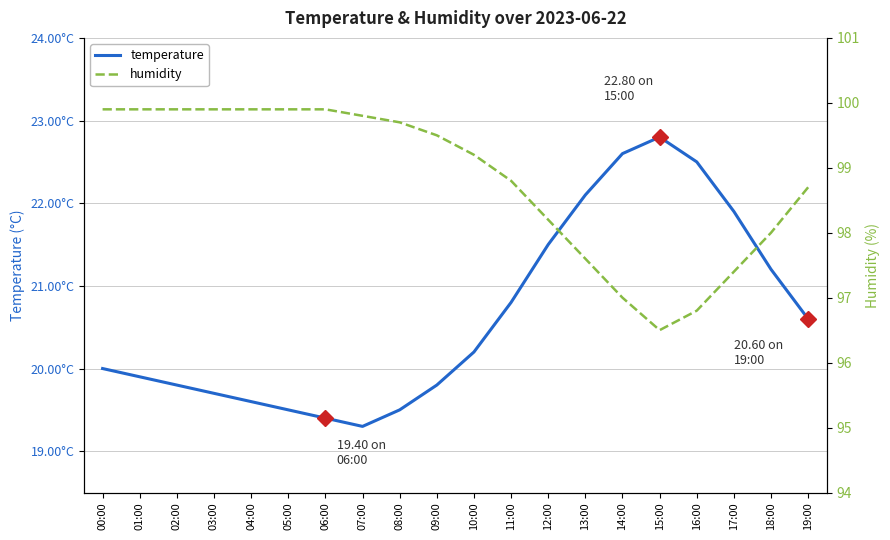

Is it true that temperature equals 19.7 at 03:00?

True